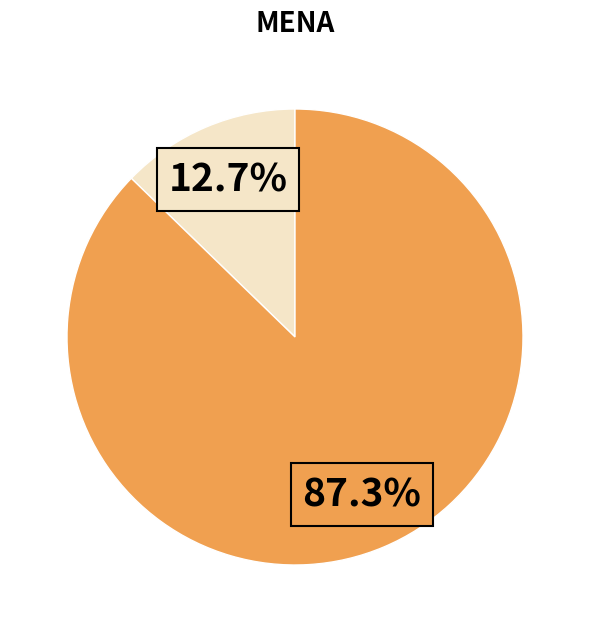

Is there any slice that represents more than half of the pie?

Yes